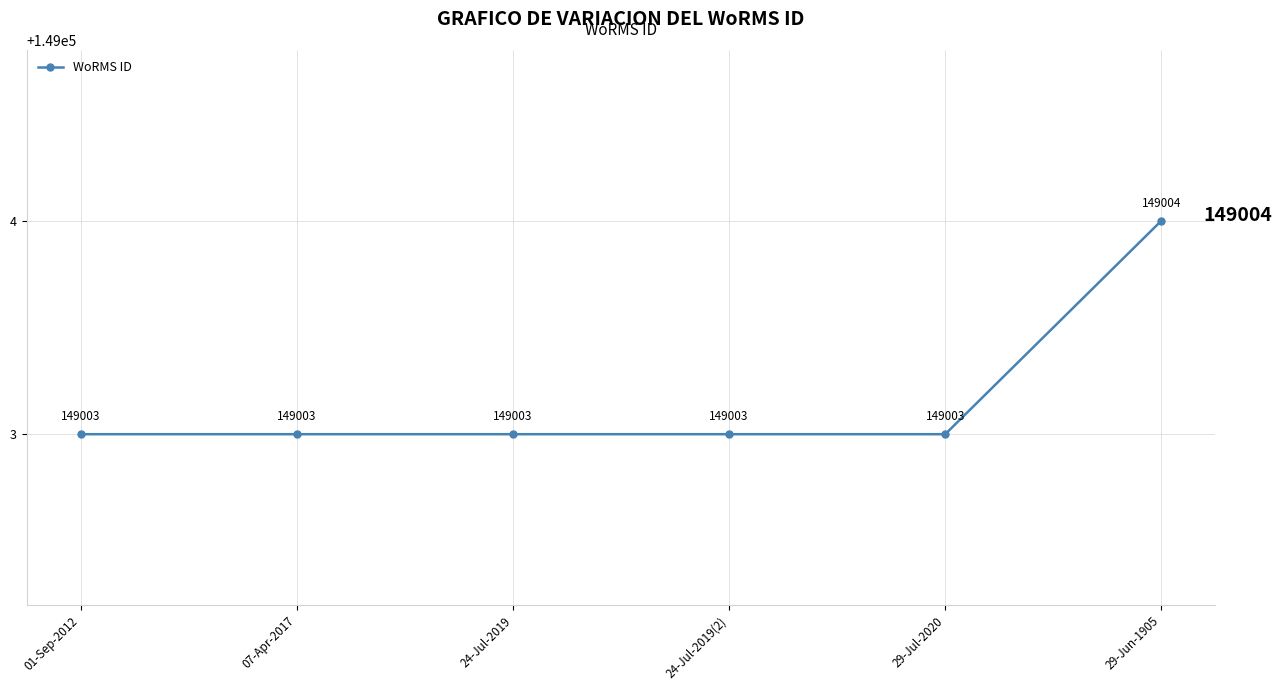

What is the average value?

149003